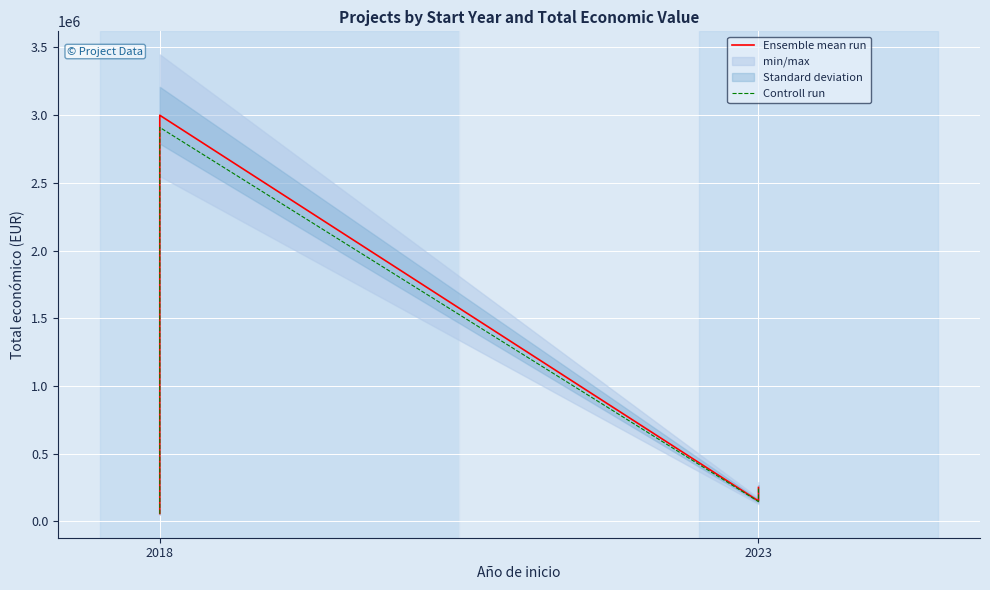

Which series has the widest spread of values?

Ensemble mean run